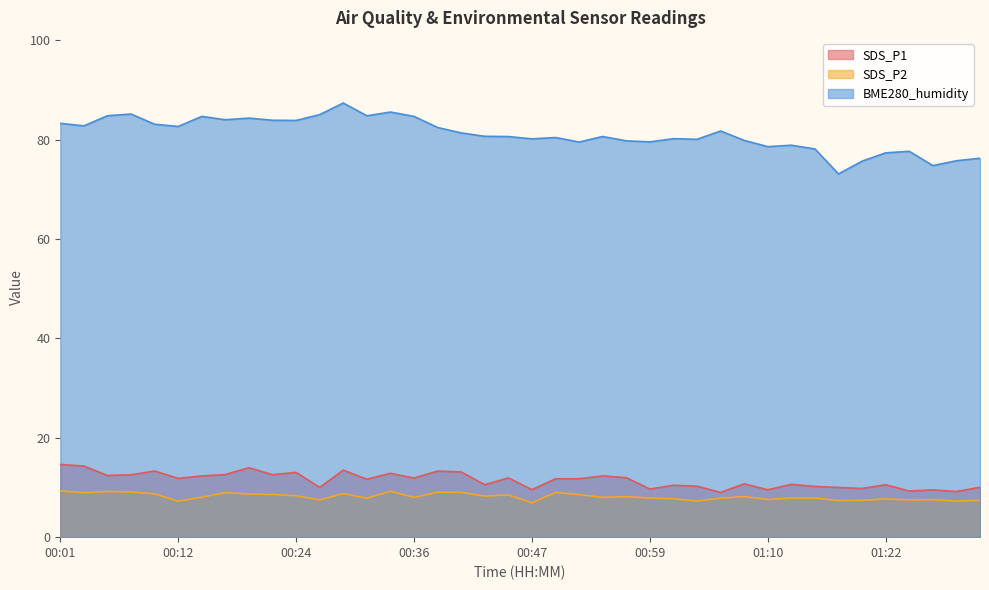

What is the sum of all SDS_P2 values?

326.2